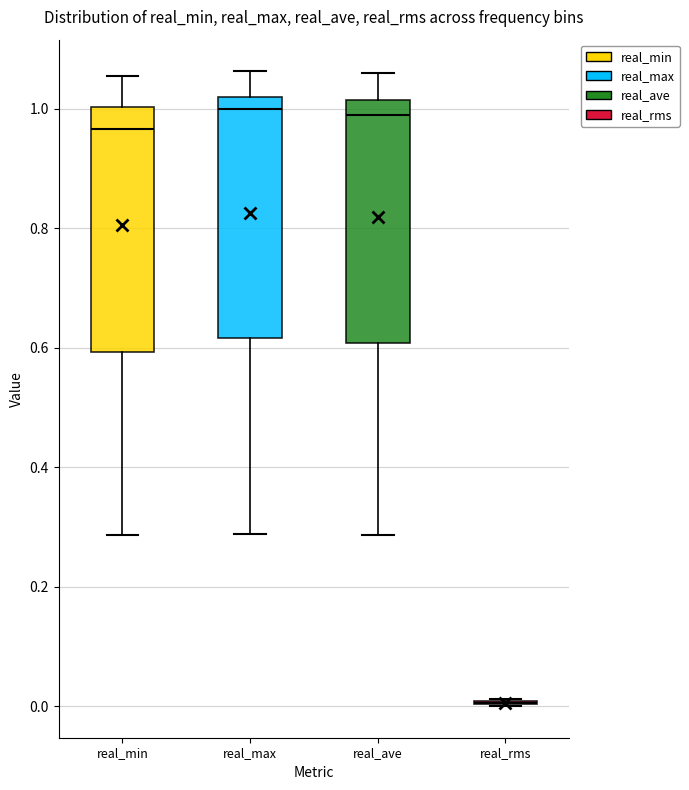

Reading left to right, read every box against the y-axis: the position of its median line, the range the box covers, and the ends of its whiskers. The values are not printed on the chart, so give them approximately, as read against the axis.

real_min: median 0.96, box 0.60 to 1.00, whiskers 0.28 to 1.06
real_max: median 1.00, box 0.62 to 1.02, whiskers 0.28 to 1.06
real_ave: median 0.98, box 0.60 to 1.02, whiskers 0.28 to 1.06
real_rms: box collapsed to a line at 0.00, whiskers 0.00 to 0.02